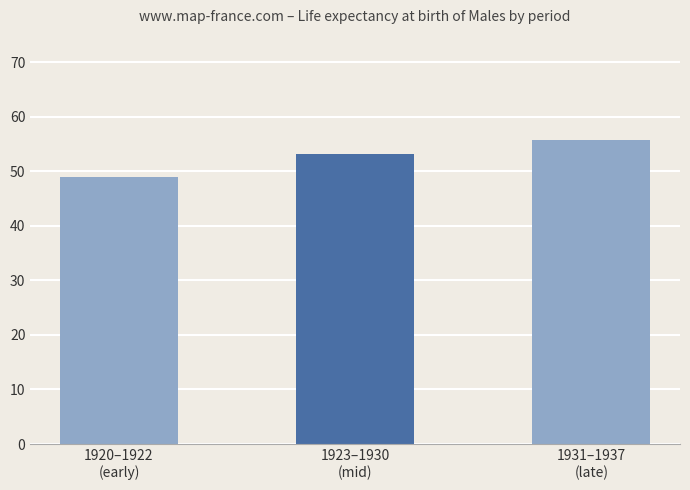

The chart shows a value of 33.1 at 1920–1922
(early). True or false?

False